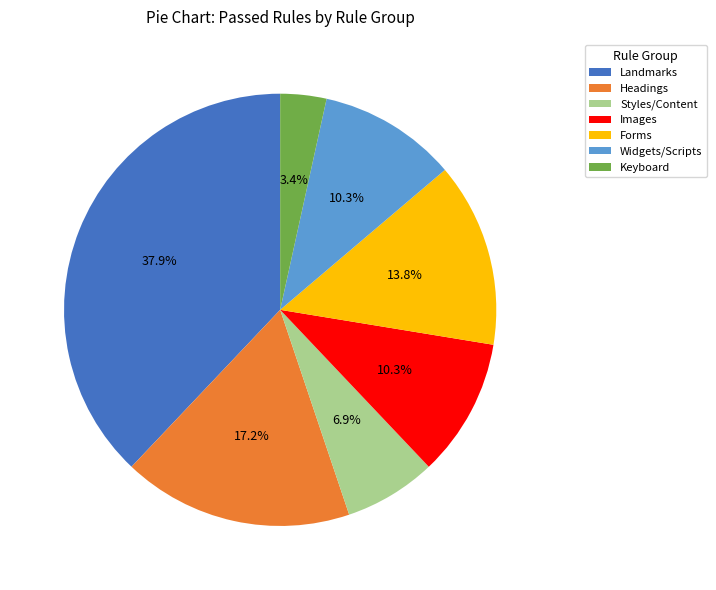

Do Keyboard and Forms together represent more than half of the pie?

No